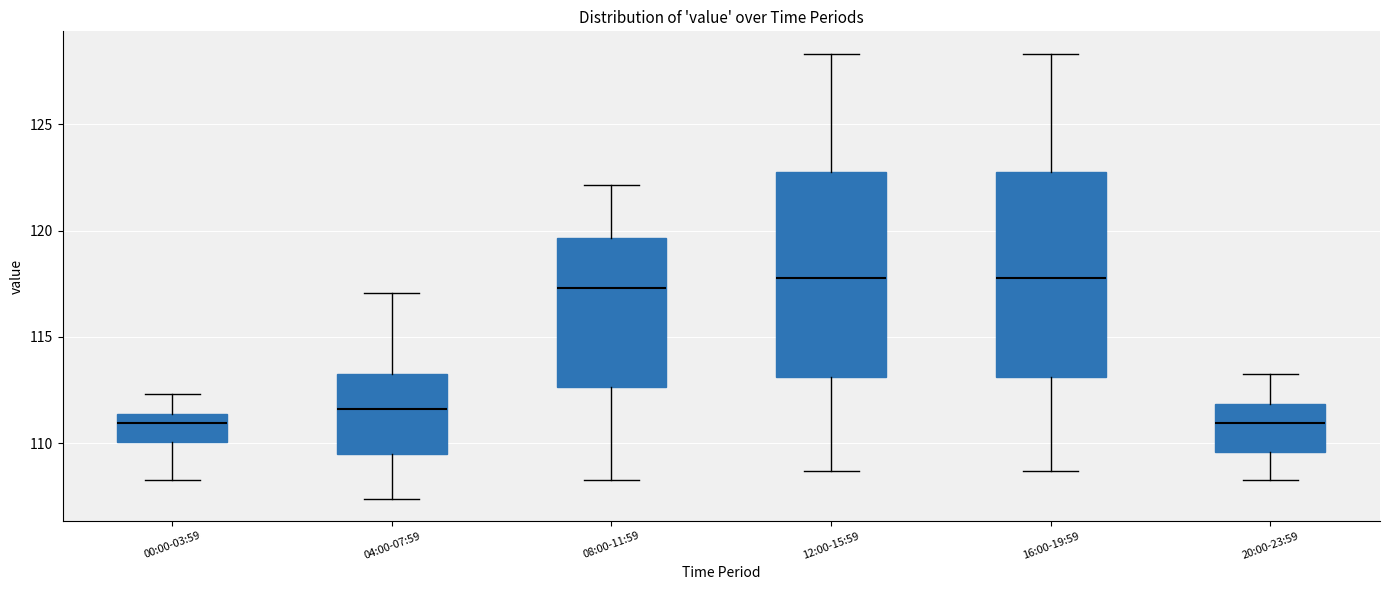

Reading left to right, read every box against the y-axis: the position of its median line, the range the box covers, and the ends of its whiskers. The values are not printed on the chart, so give them approximately, as read against the axis.

00:00-03:59: median 111.0, box 110.0 to 111.5, whiskers 108.5 to 112.5
04:00-07:59: median 111.5, box 109.5 to 113.0, whiskers 107.5 to 117.0
08:00-11:59: median 117.5, box 112.5 to 119.5, whiskers 108.5 to 122.0
12:00-15:59: median 118.0, box 113.0 to 123.0, whiskers 108.5 to 128.5
16:00-19:59: median 118.0, box 113.0 to 123.0, whiskers 108.5 to 128.5
20:00-23:59: median 111.0, box 109.5 to 112.0, whiskers 108.5 to 113.0